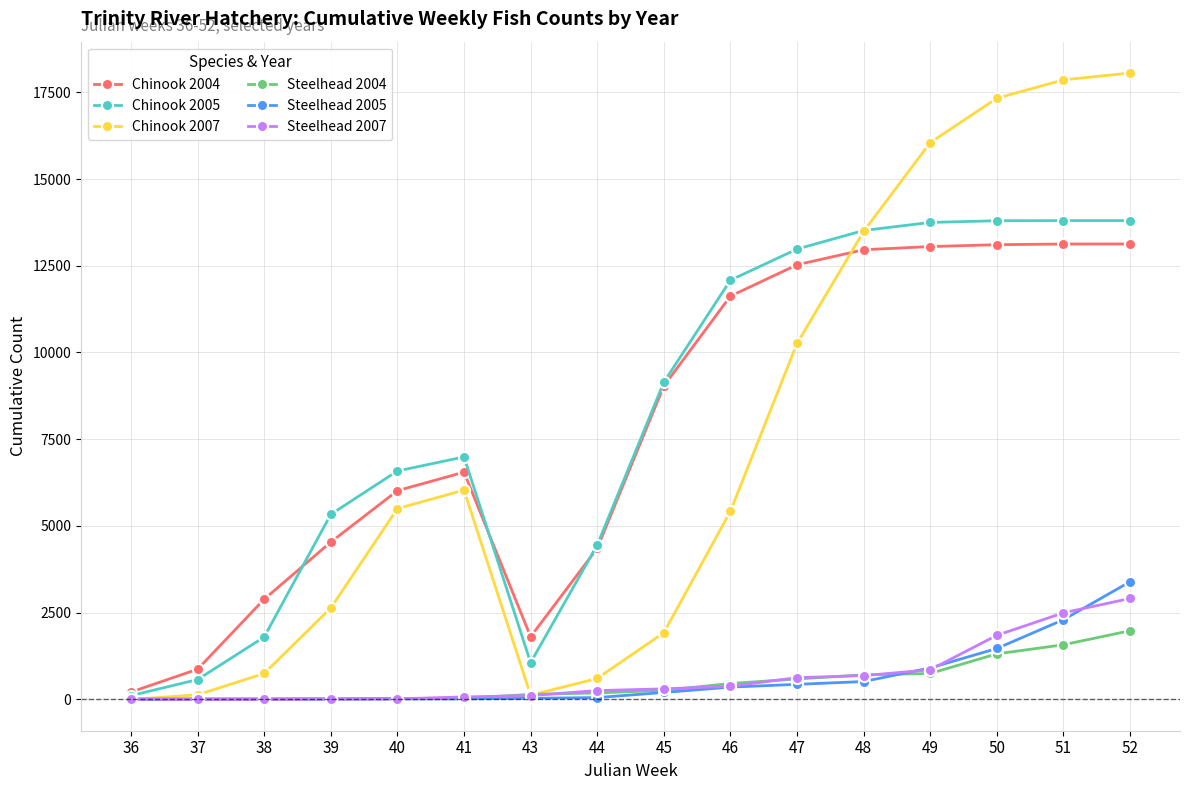

The value of Chinook 2004 at 47 is 3230. True or false?

False